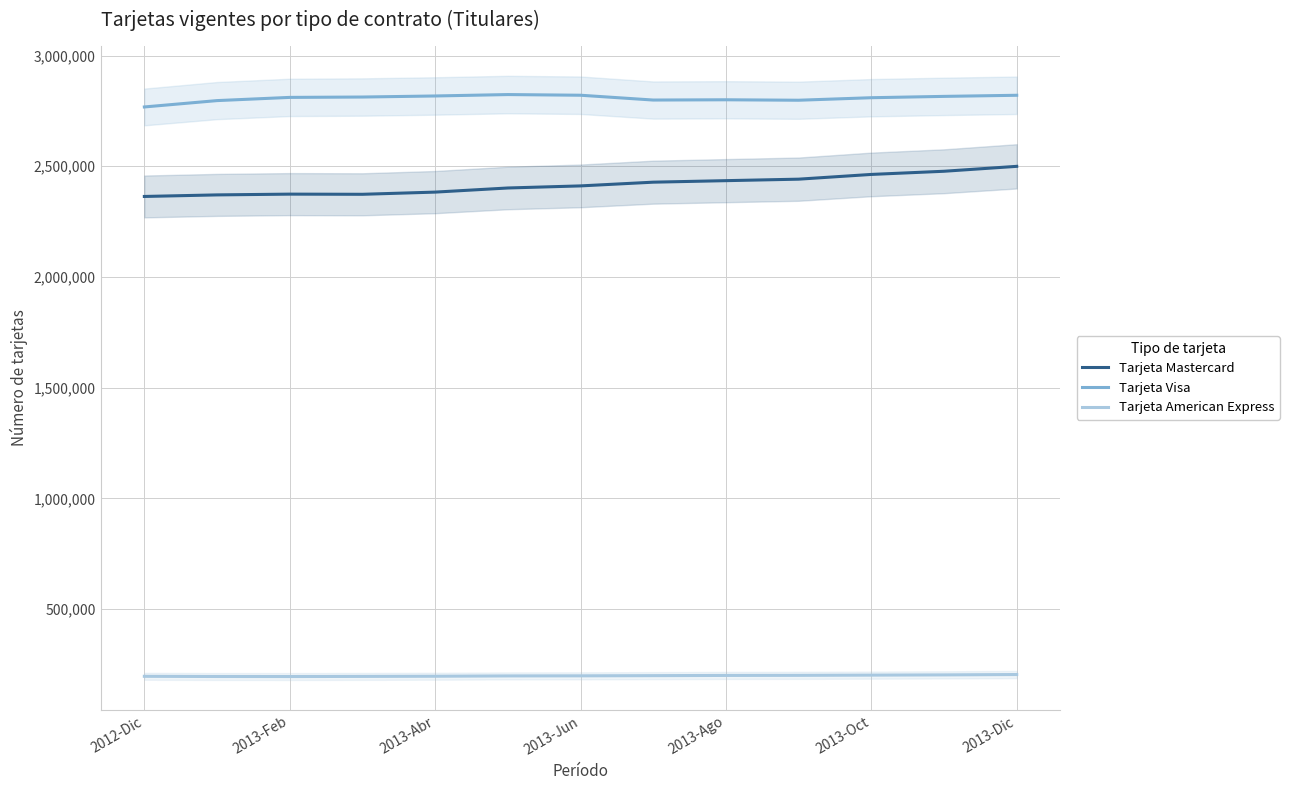

Does the chart have visible grid lines?

Yes